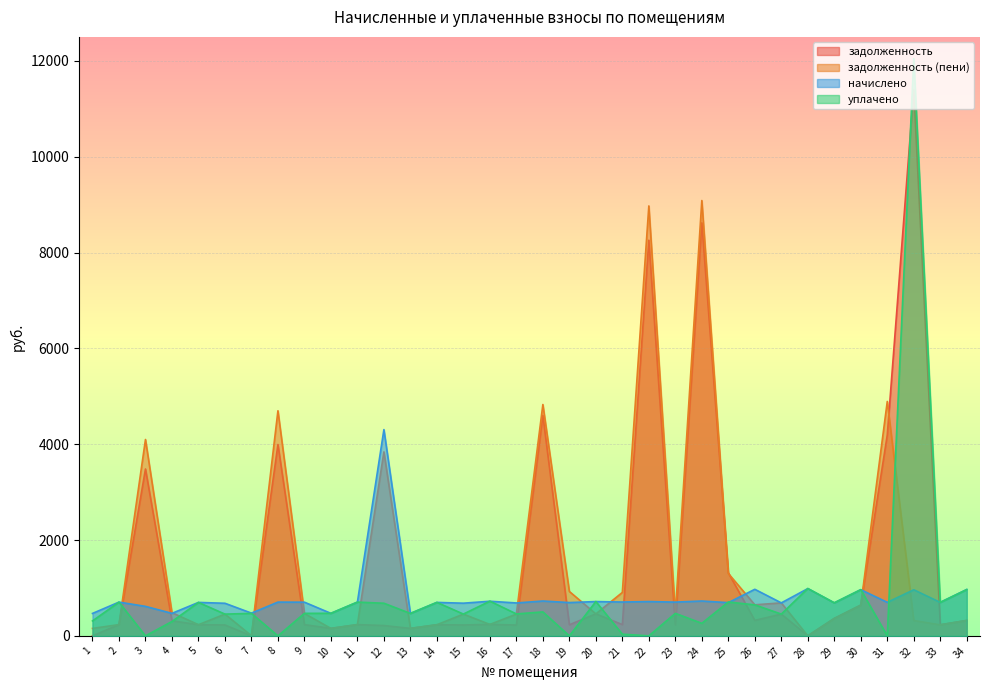

Is it true that задолженность (пени) equals 1.3 at 7?

False